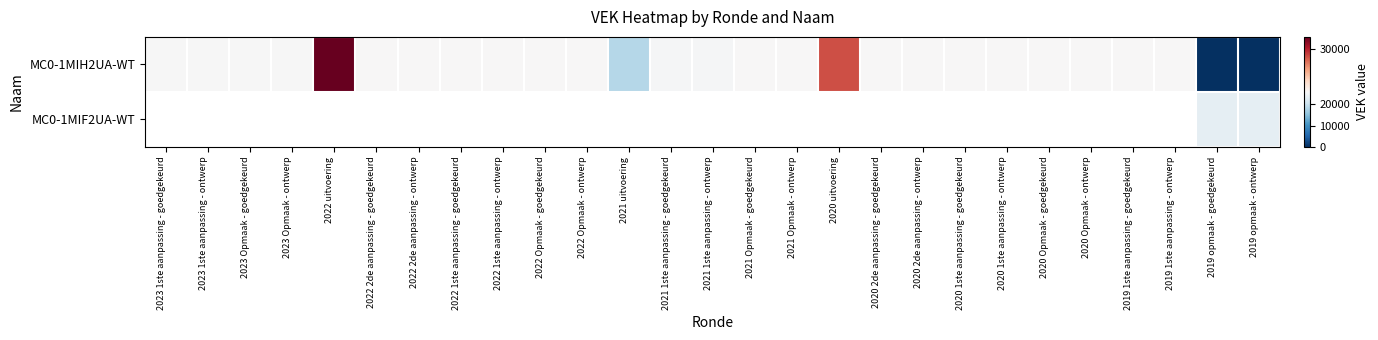

Is the value of MC0-1MIH2UA-WT at 2023 1ste aanpassing - goedgekeurd greater than the value of MC0-1MIF2UA-WT at 2019 opmaak - ontwerp?

Yes